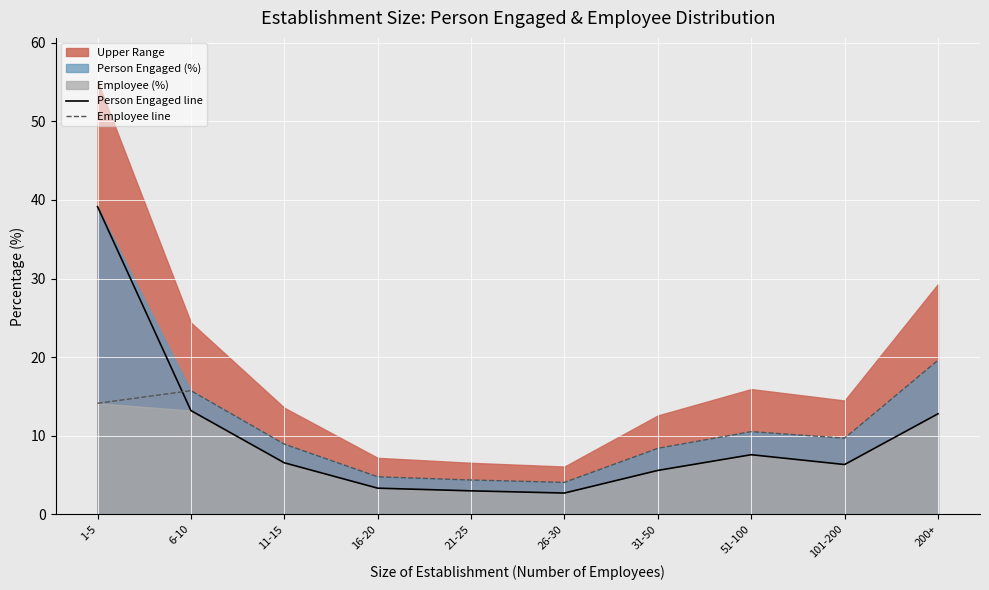

Which series has the largest total across all categories?

Employee line